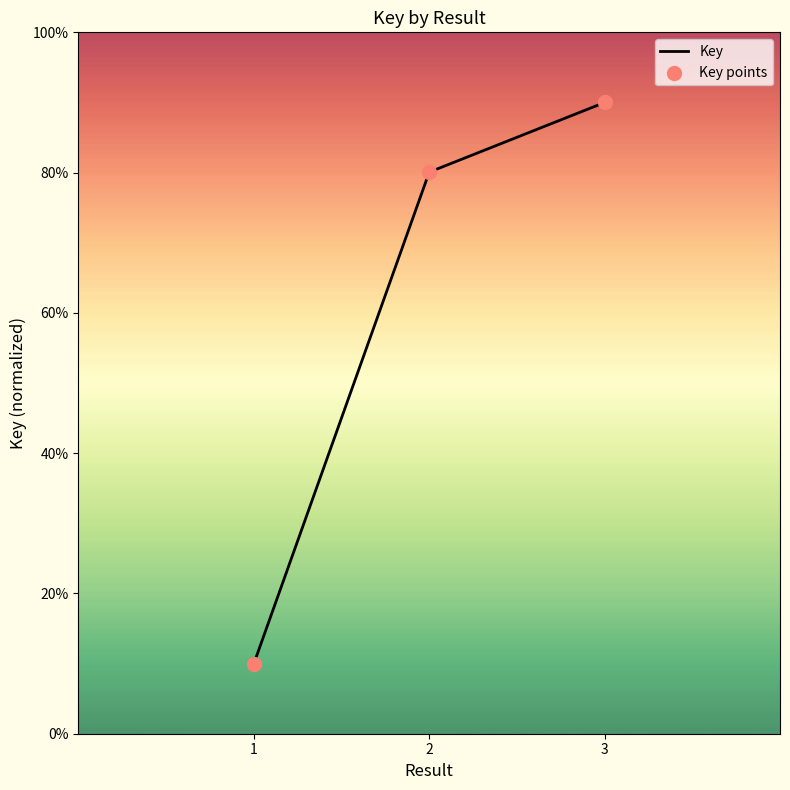

What is the difference between the maximum and second lowest values?

9.9